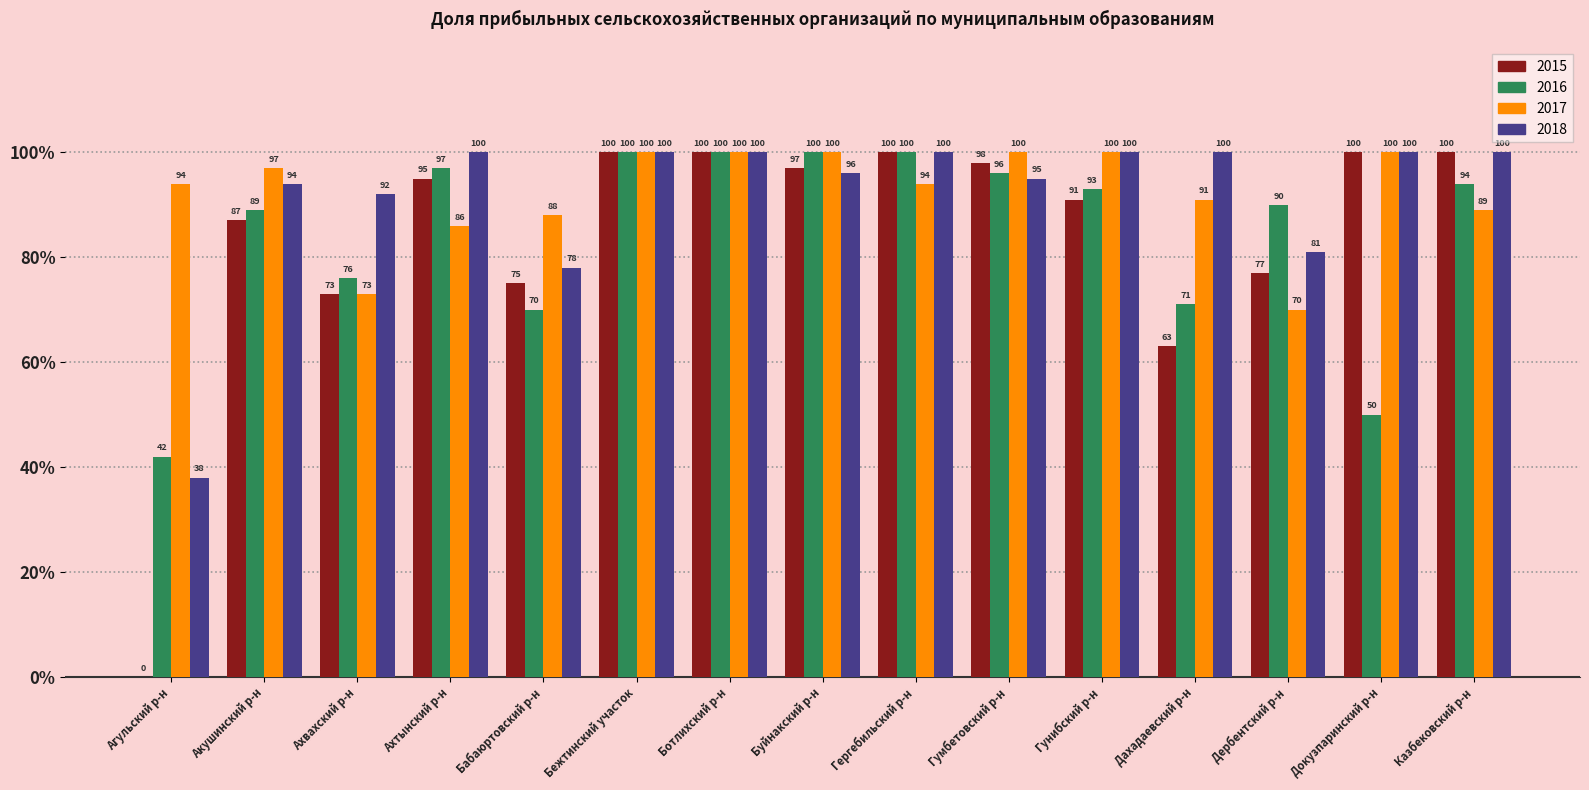

What is the approximate value of 2018 at Ахвахский р-н, to the nearest 5?

90